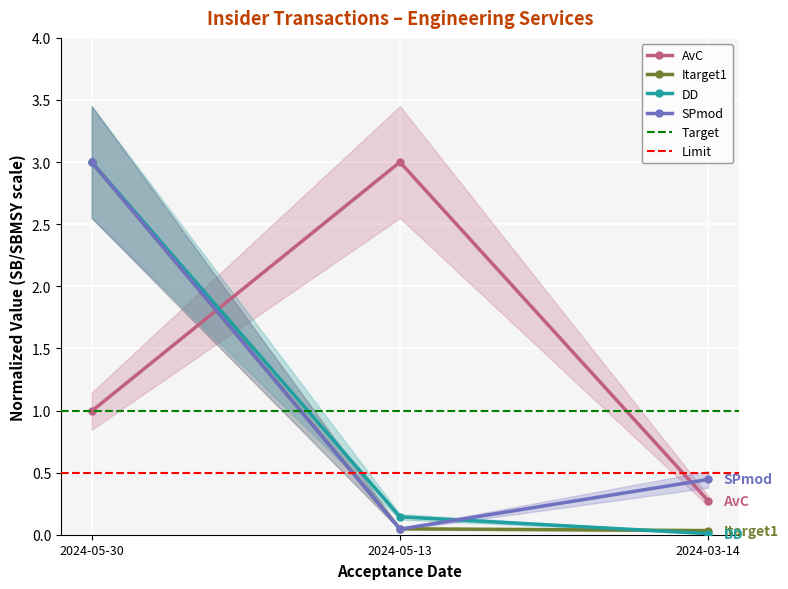

Read the transactionPricePerShare value at 2024-05-30.

1.0